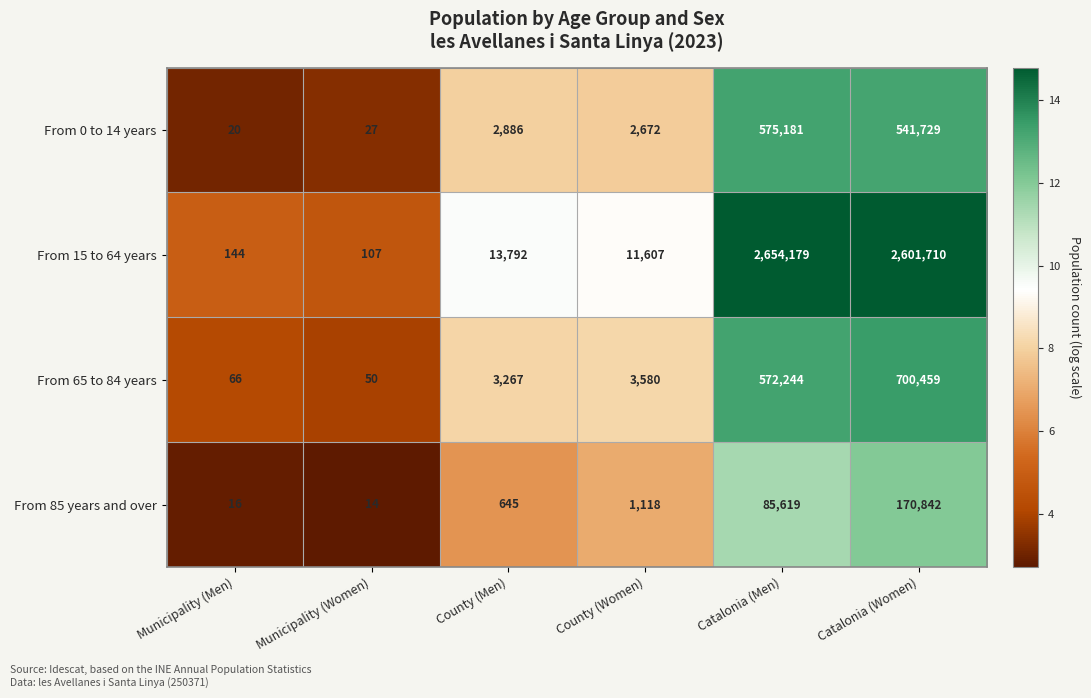

List the series in order of their peak value, lowest first.

From 85 years and over, From 0 to 14 years, From 65 to 84 years, From 15 to 64 years